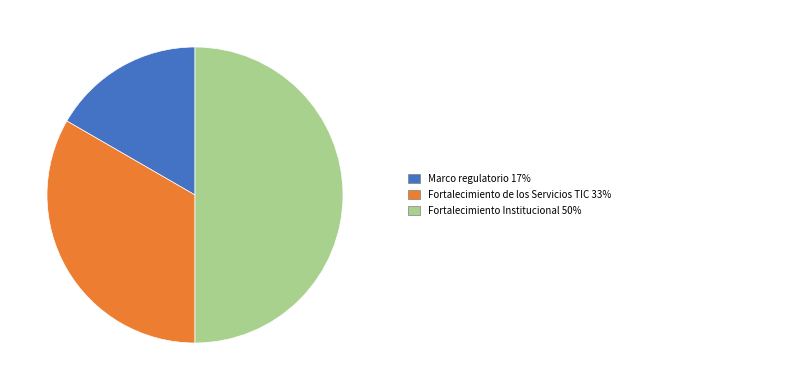

Count the number of slices in the pie.

3